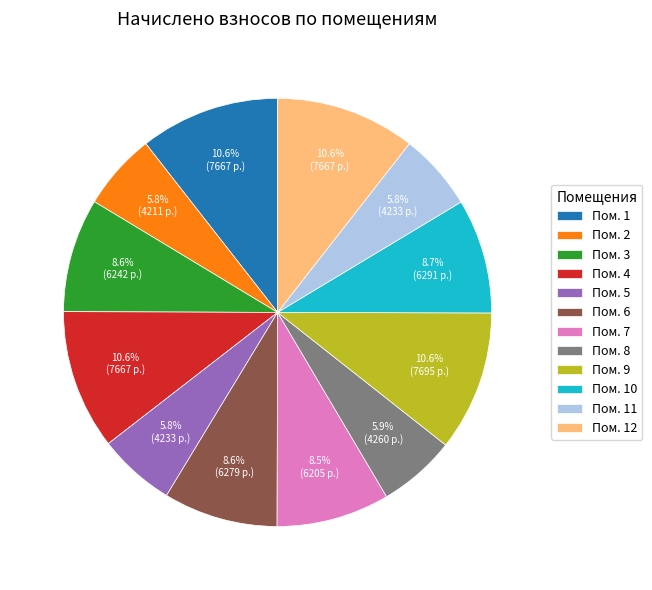

Does Пом. 1 account for over 50% of the chart?

No